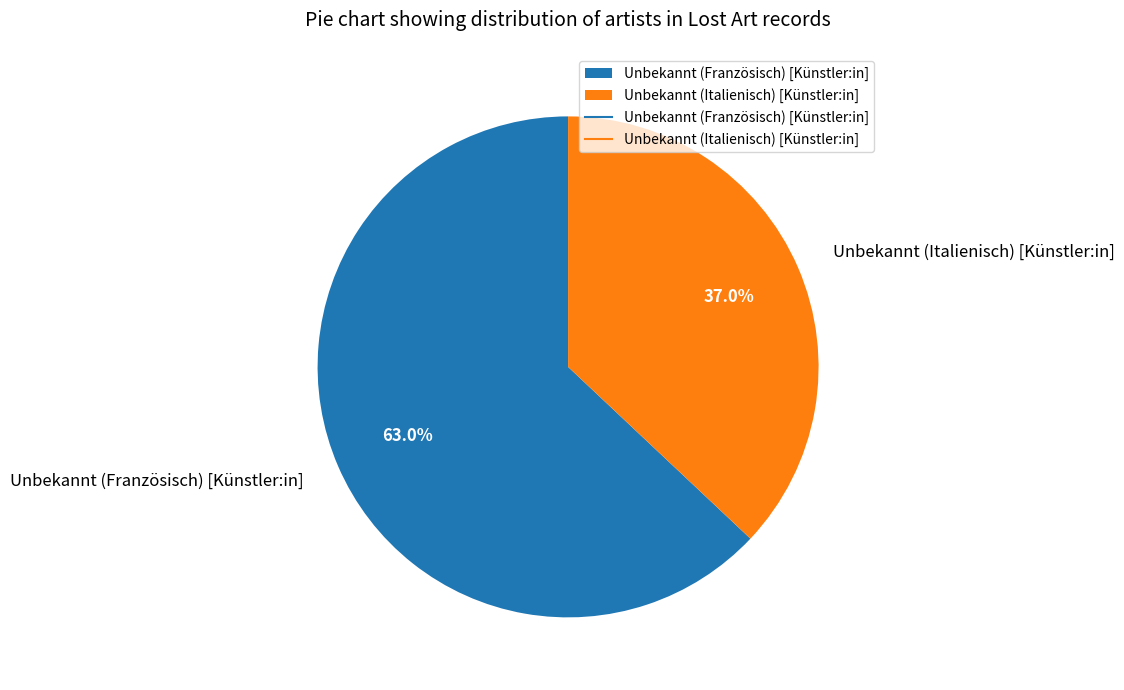

Does Unbekannt (Italienisch) [Künstler:in] represent more than half of the total?

No